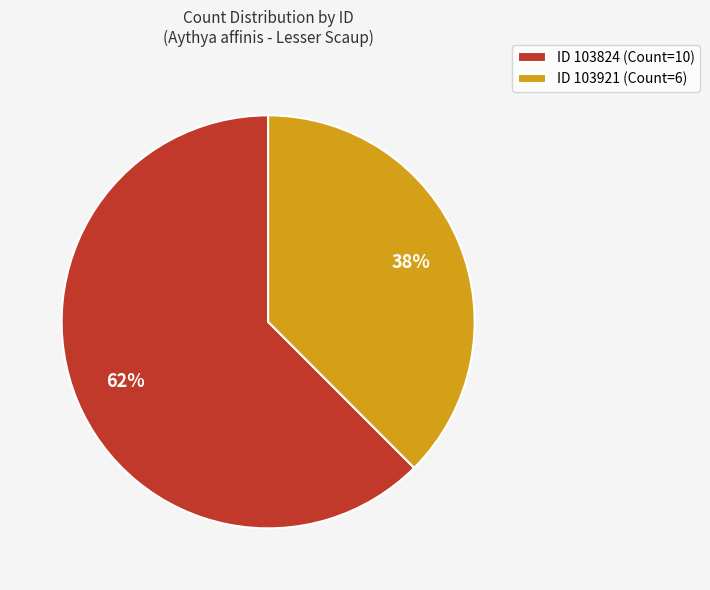

Is the sum of ID 103921 (Count=6) and ID 103824 (Count=10) greater than half?

Yes